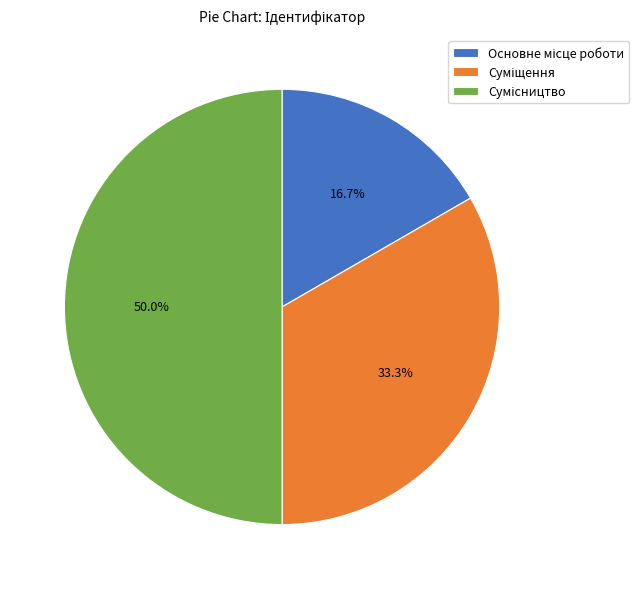

Approximately how many times larger is the value at Суміщення compared to Сумісництво?

0.7